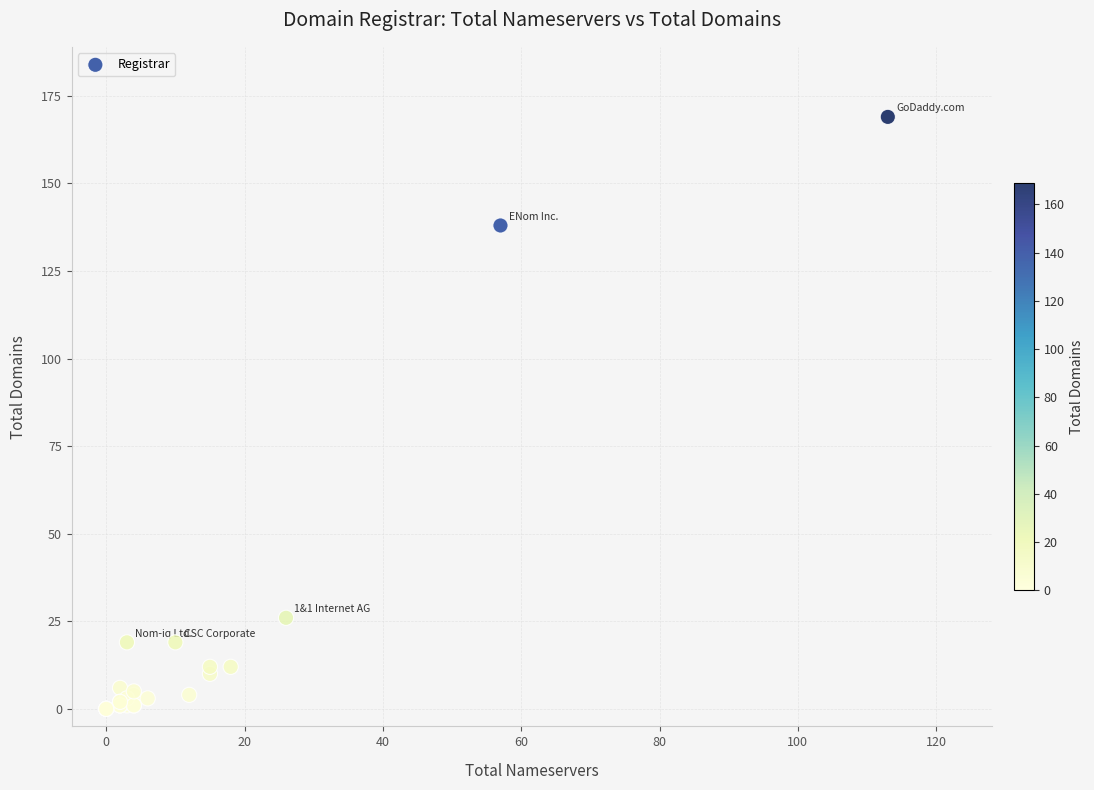

What Y value in the scatter plot is closest to 84?

138